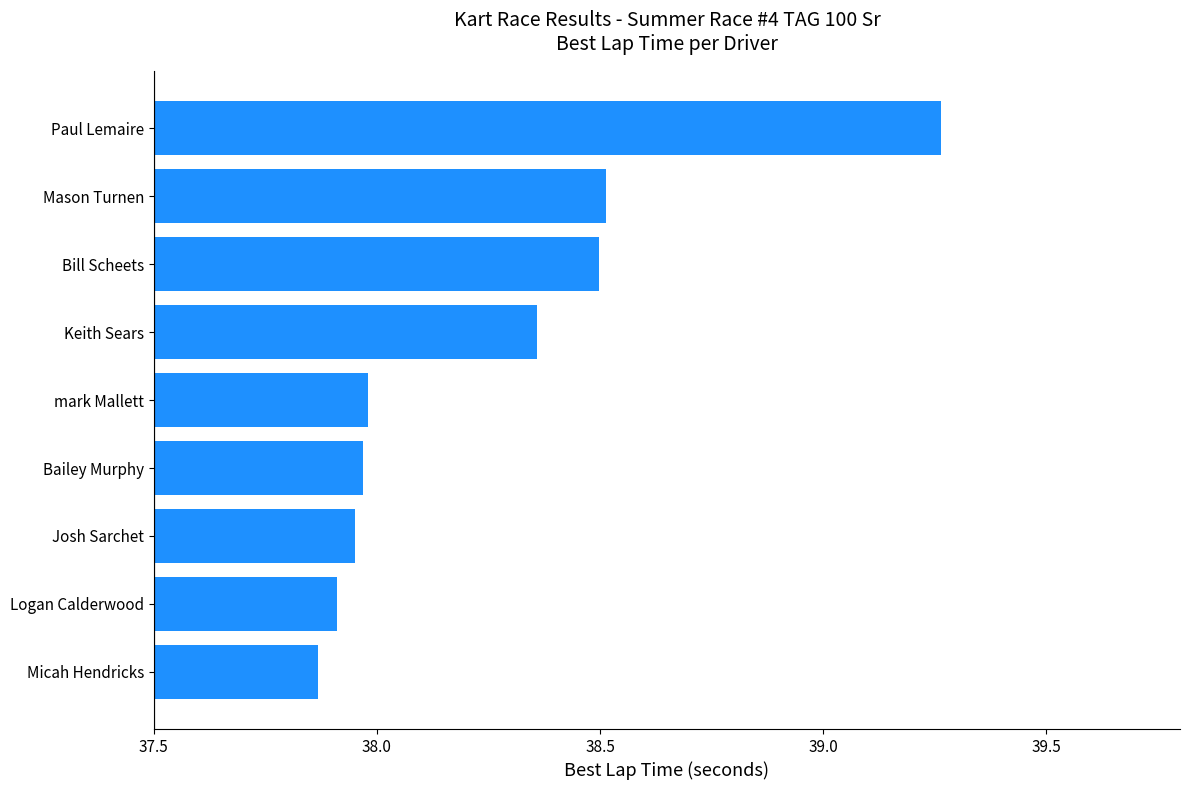

True or false: the data shows 38.5 at Bill Scheets.

True